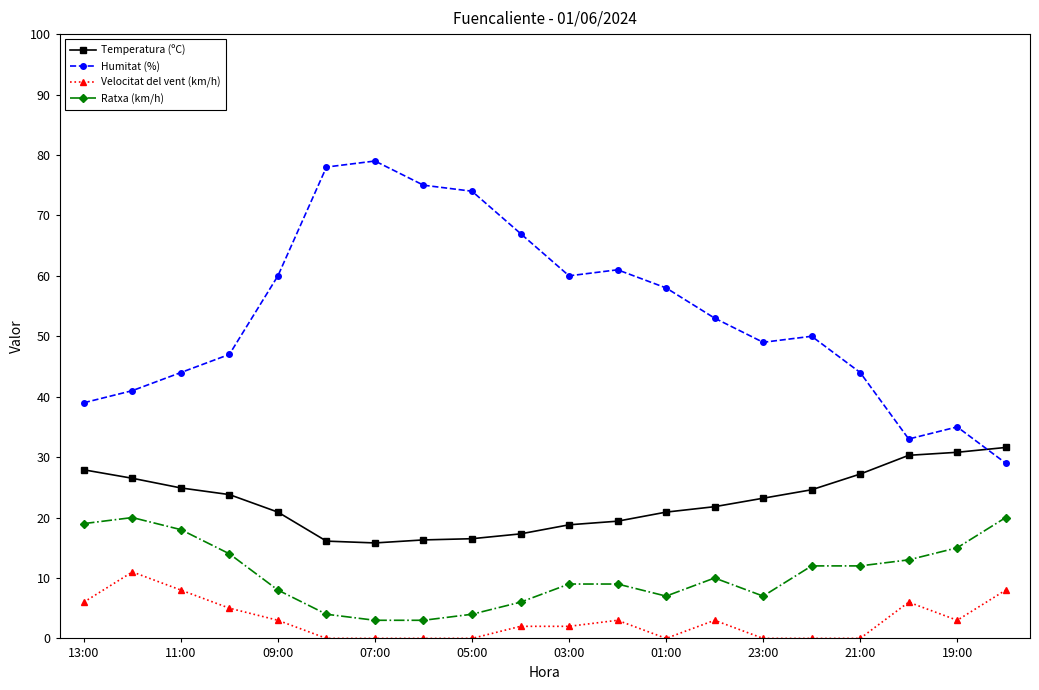

How many values in the Temperatura (ºC) series exceed 23?

10